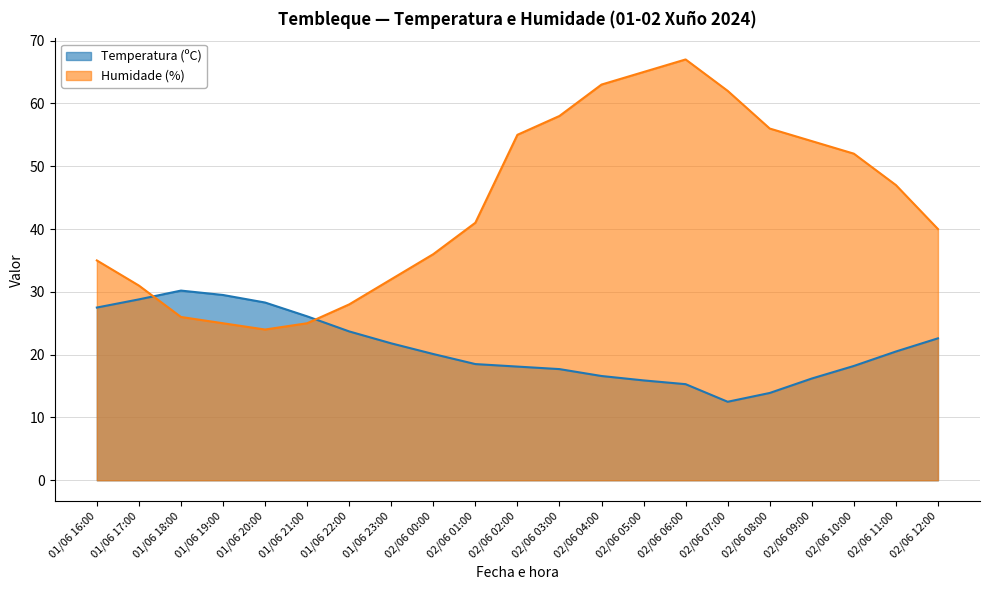

How many intersections are there between Humidade (%) and Temperatura (ºC)?

2